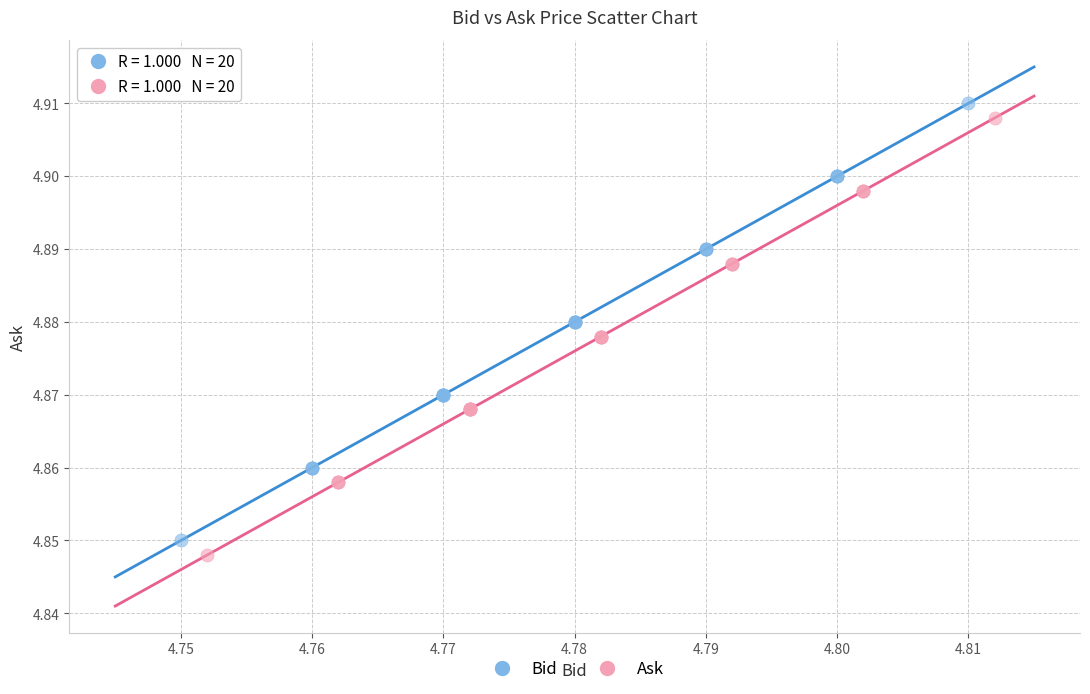

What are all the series names shown in the legend?

Bid, Ask